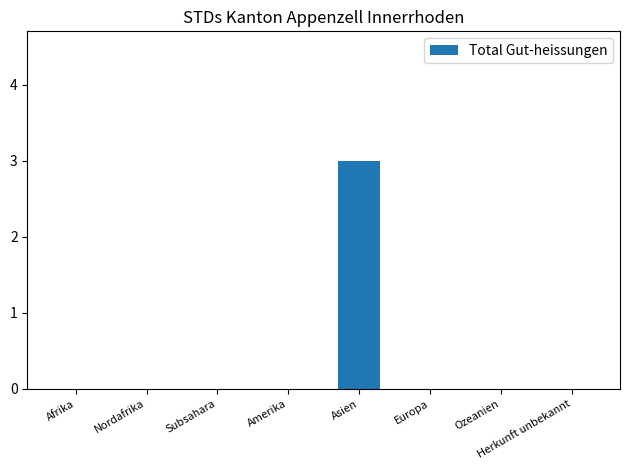

The value at Asien is 3. True or false?

True